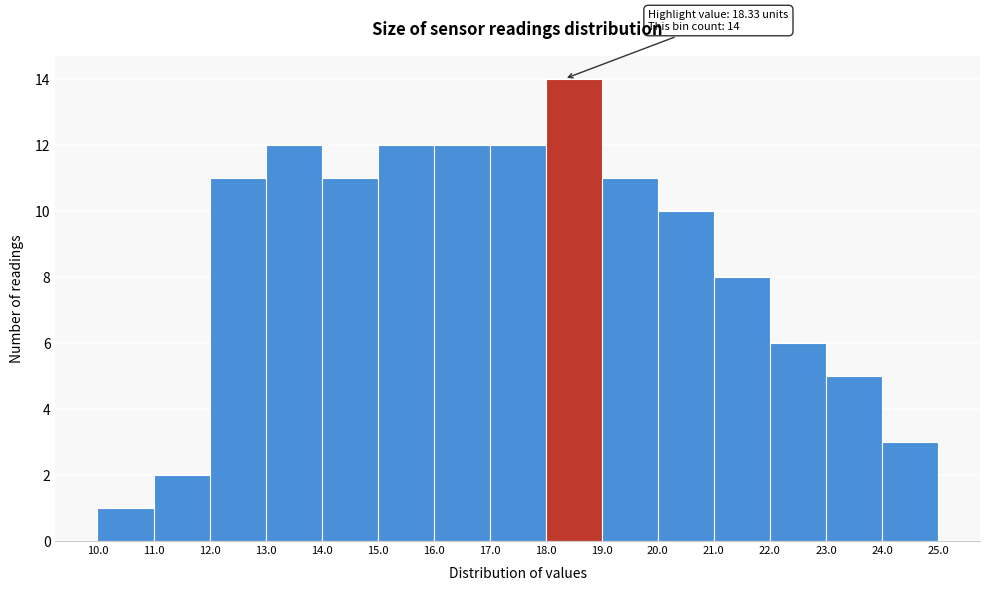

Over which range of the x-axis is the bar tallest?

18.0 to 19.0